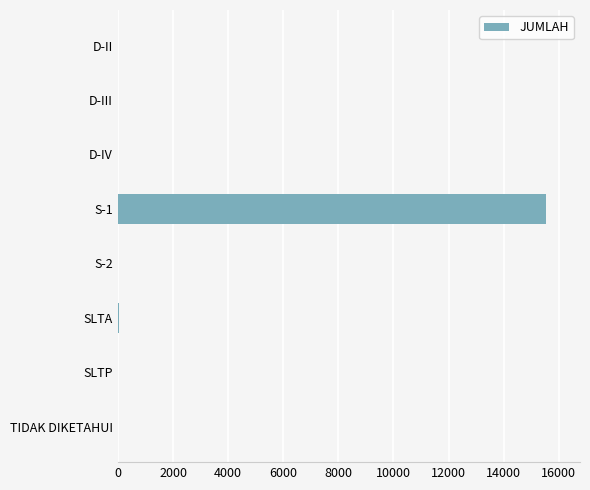

Is it true that the value at S-1 is 10558?

False